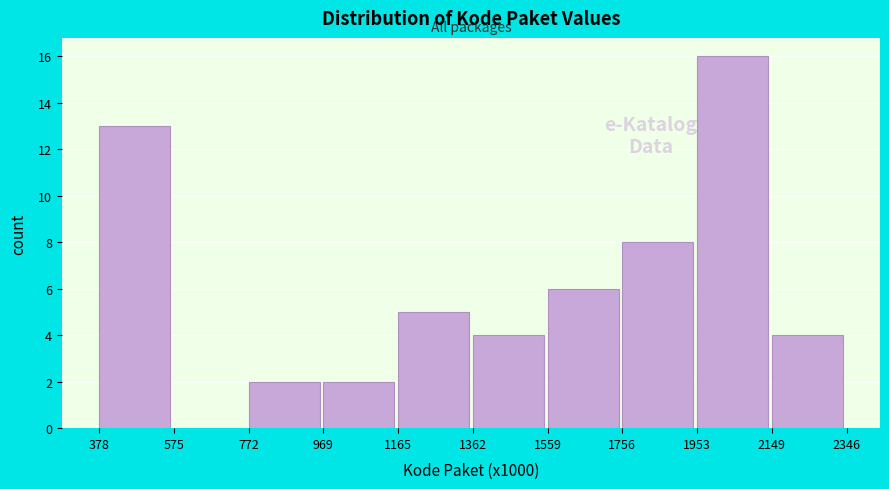

Reading left to right, what are all the values shown in this chart?

378=13	575=0	772=2	969=2	1165=5	1362=4	1559=6	1756=8	1953=16	2149=4